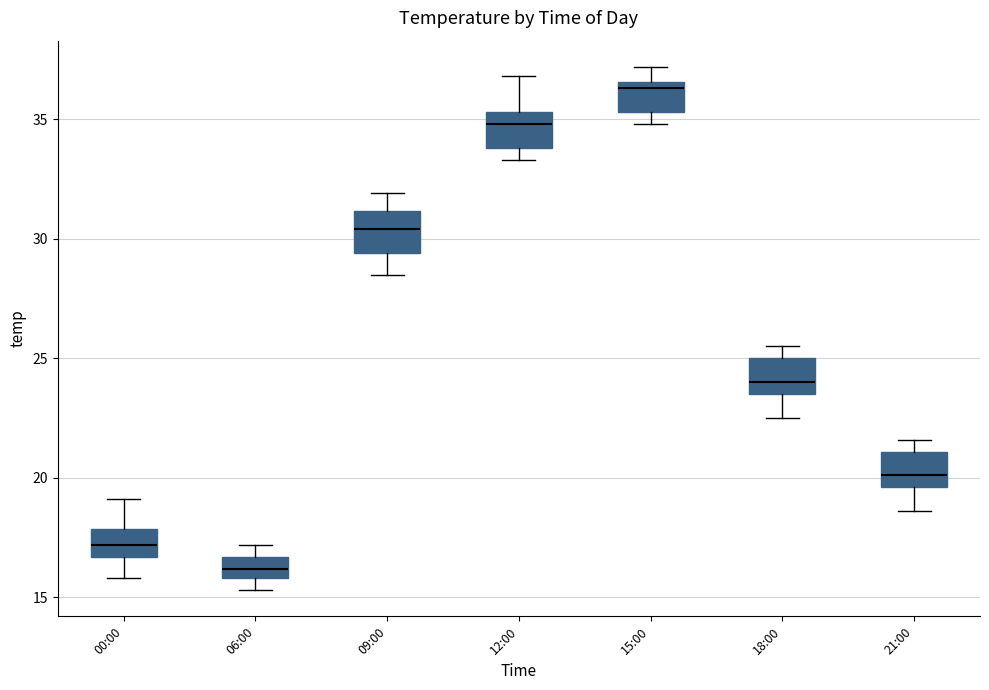

Reading left to right, transcribe this box plot: for each box, give where its median line is, the range the box spans, and where its two whiskers end, as read against the y-axis. The values are not printed on the chart, so give them approximately, as read against the axis.

00:00: median 17.0, box 16.5 to 18.0, whiskers 16.0 to 19.0
06:00: median 16.0 (inside the box), box 16.0 to 16.5, whiskers 15.5 to 17.0
09:00: median 30.5, box 29.5 to 31.0, whiskers 28.5 to 32.0
12:00: median 35.0, box 34.0 to 35.5, whiskers 33.5 to 37.0
15:00: median 36.5 (just below the box's upper edge), box 35.5 to 36.5, whiskers 35.0 to 37.0
18:00: median 24.0, box 23.5 to 25.0, whiskers 22.5 to 25.5
21:00: median 20.0, box 19.5 to 21.0, whiskers 18.5 to 21.5